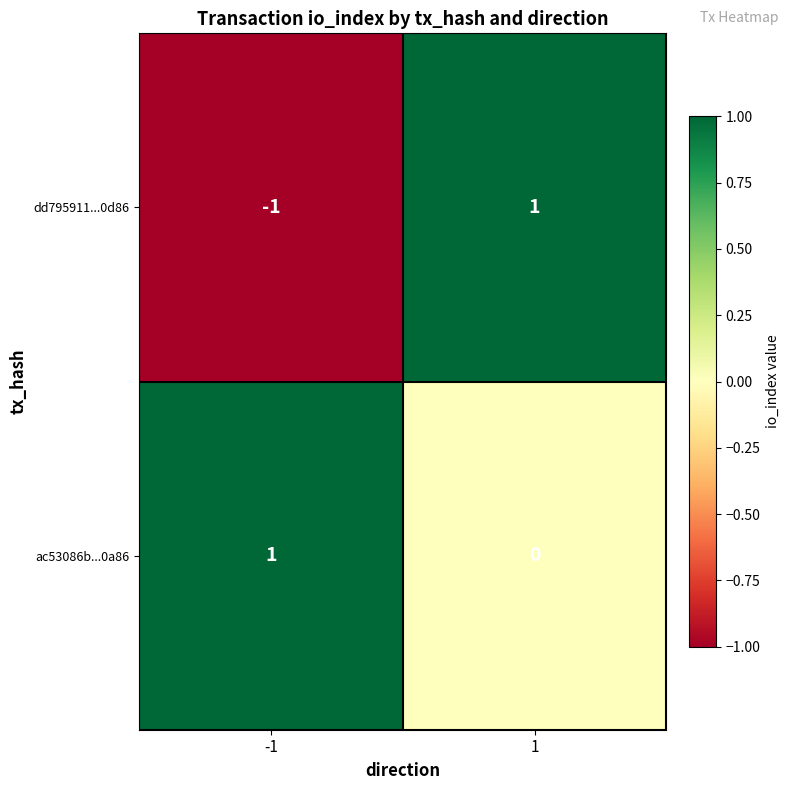

What is the spread (max minus min) of values at 1?

1